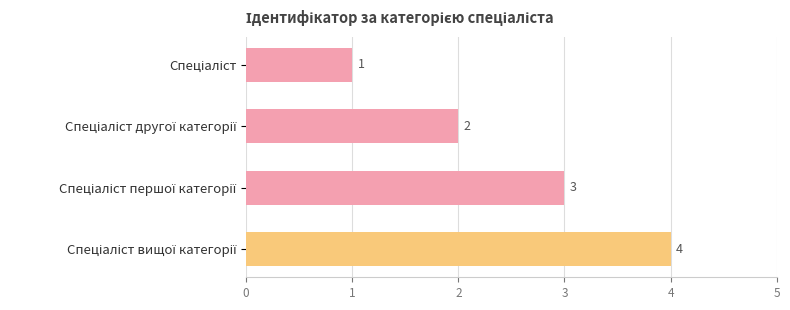

What is the value of the 1st bar from the top?

1